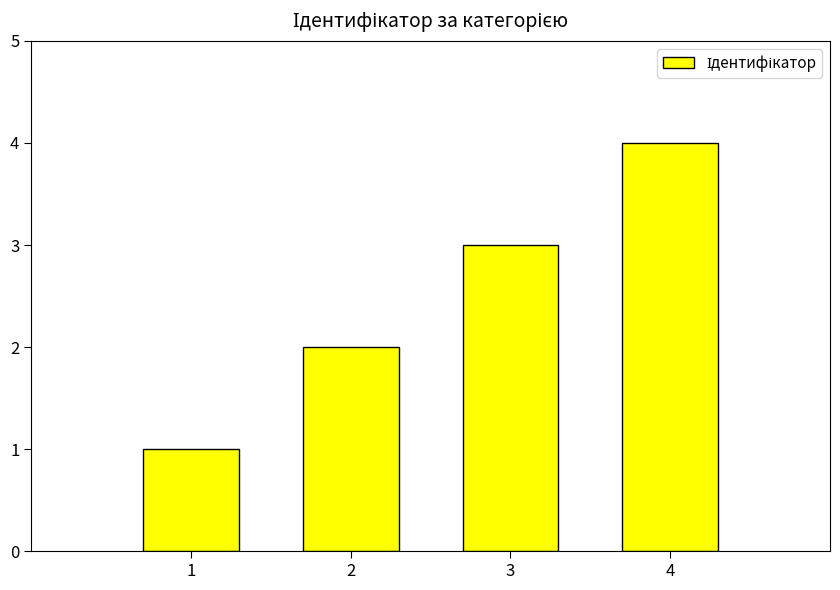

Are the bars horizontal?

No